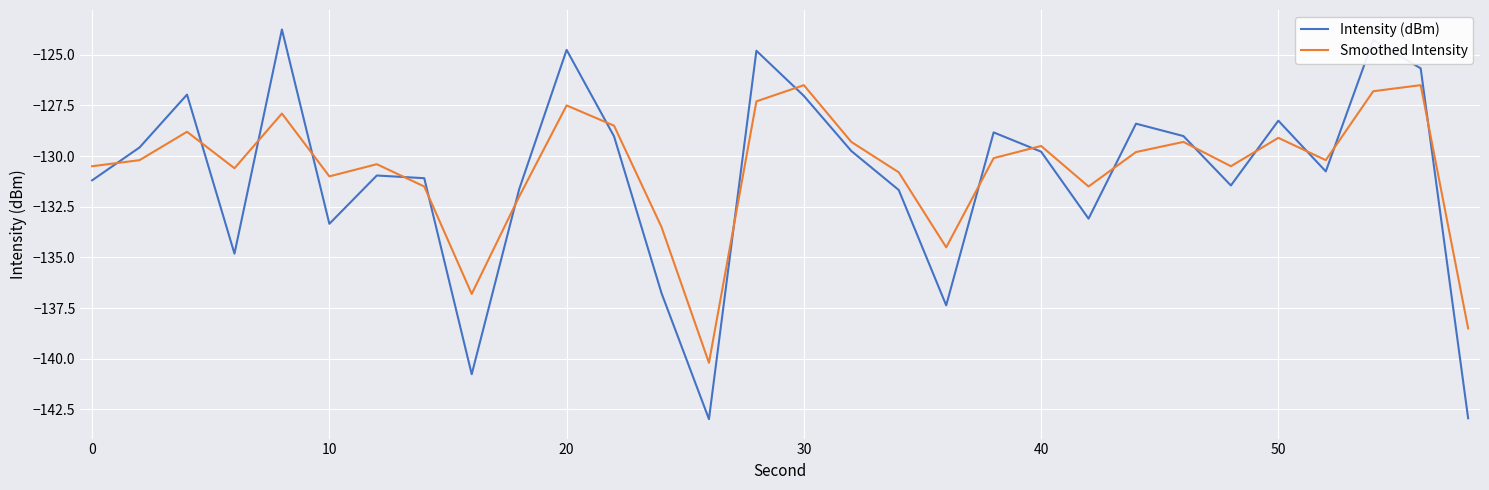

List the series in order of their peak value, lowest first.

Smoothed Intensity, Intensity (dBm)